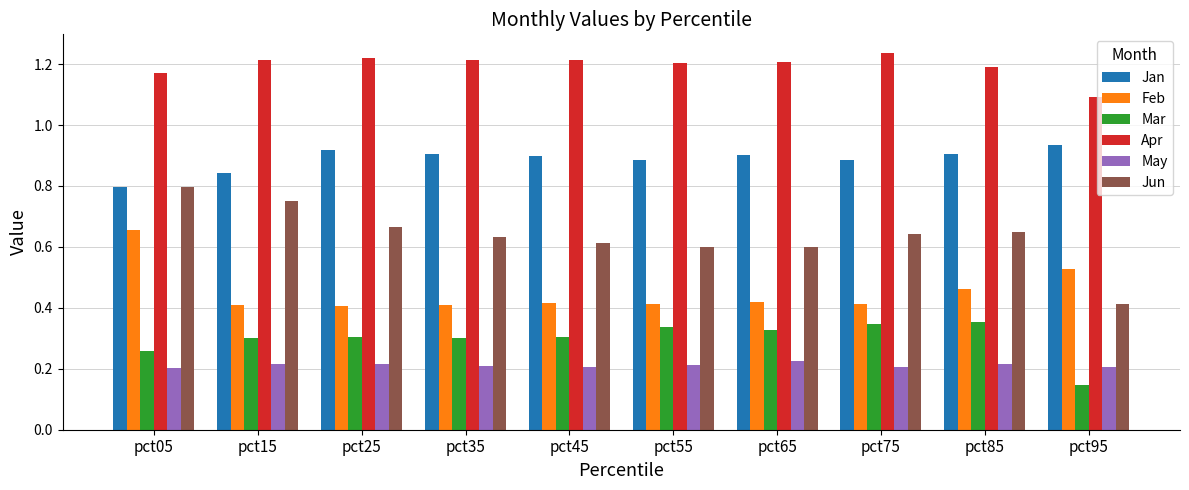

What is the sum of all Mar values?

3.0